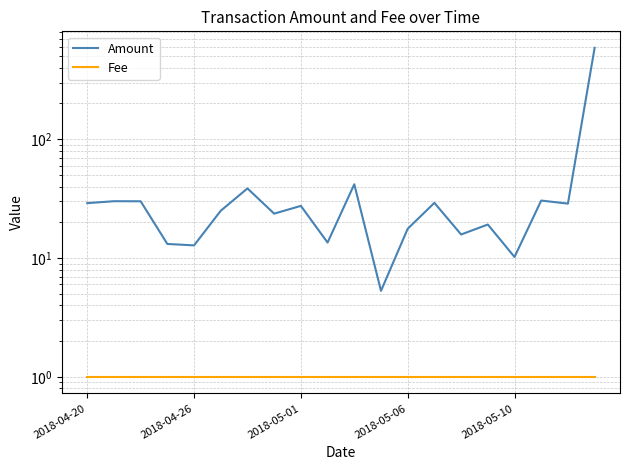

Reading left to right, transcribe all the data shown in this chart.

Amount: 29.0	30.1	30.1	13.2	12.8	25.0	38.6	23.7	27.5	13.5	41.8	5.3	17.7	29.2	15.8	19.2	10.2	30.5	28.7	588.0
Fee: 1.0	1.0	1.0	1.0	1.0	1.0	1.0	1.0	1.0	1.0	1.0	1.0	1.0	1.0	1.0	1.0	1.0	1.0	1.0	1.0